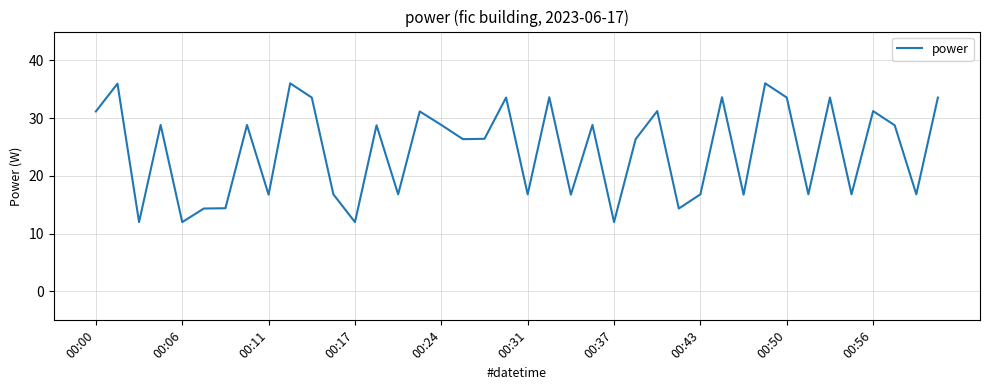

What is the greatest value displayed?

36.0